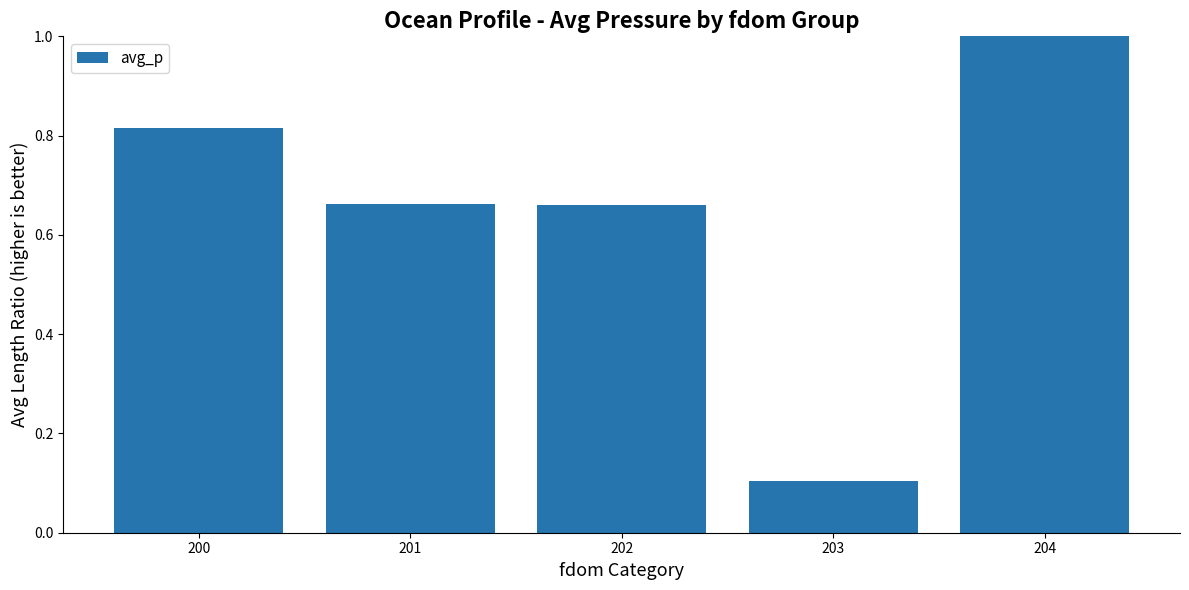

Where is the data nearest to the value 0?

203